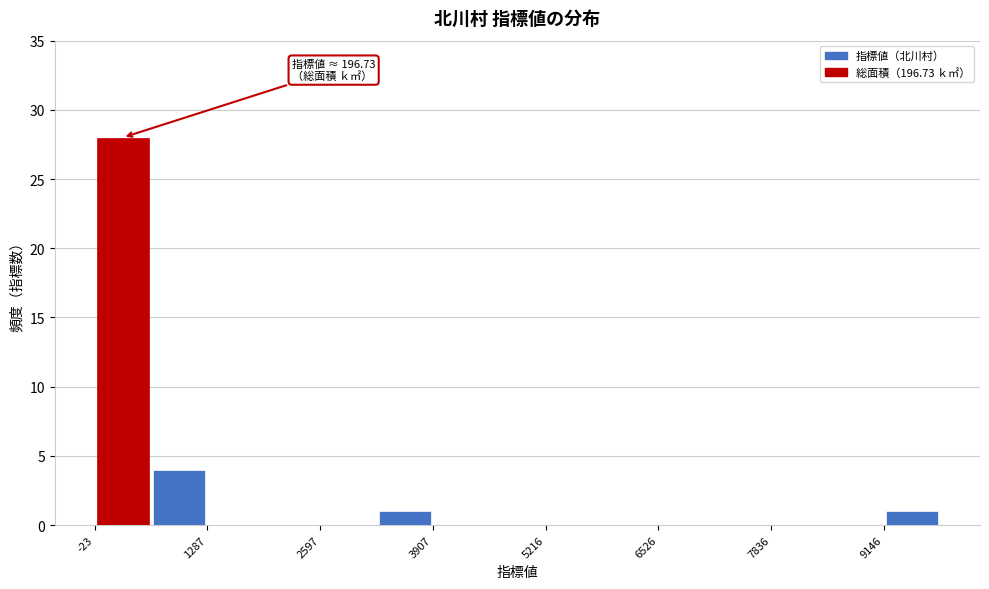

Around what value on the x-axis is the tallest bar? Give the approximate position of its centre, as read against the axis.

400